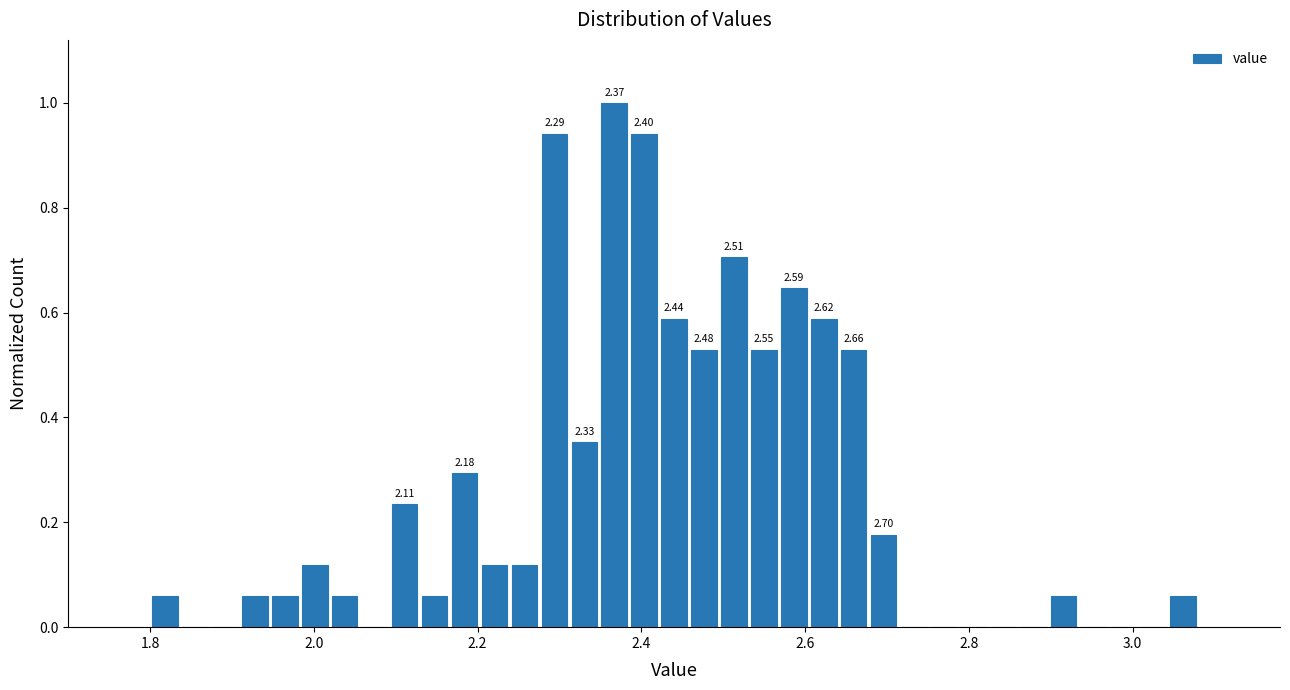

Read against the x-axis, roughly where is the centre of the tallest bar?

2.36